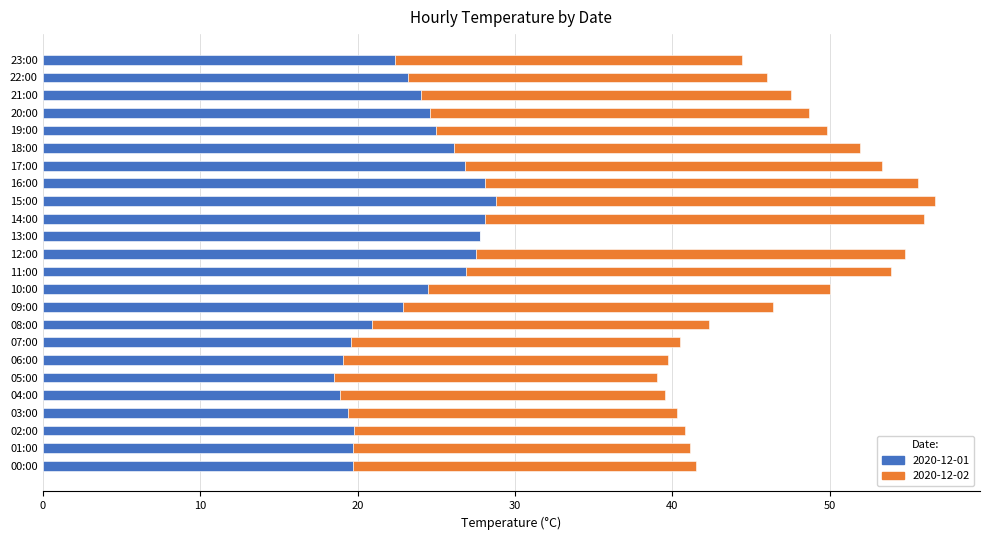

What value does the 2020-12-01 series have at 21:00?

24.0